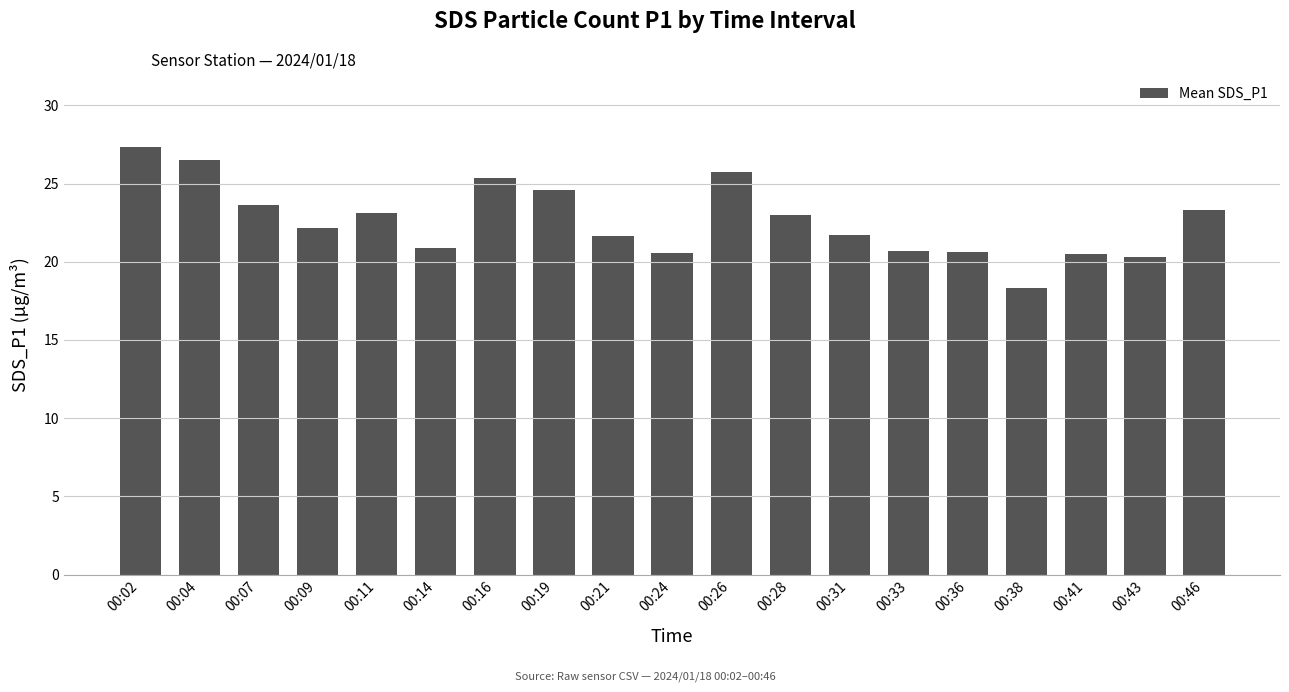

What value does the data have at 00:46?

23.3